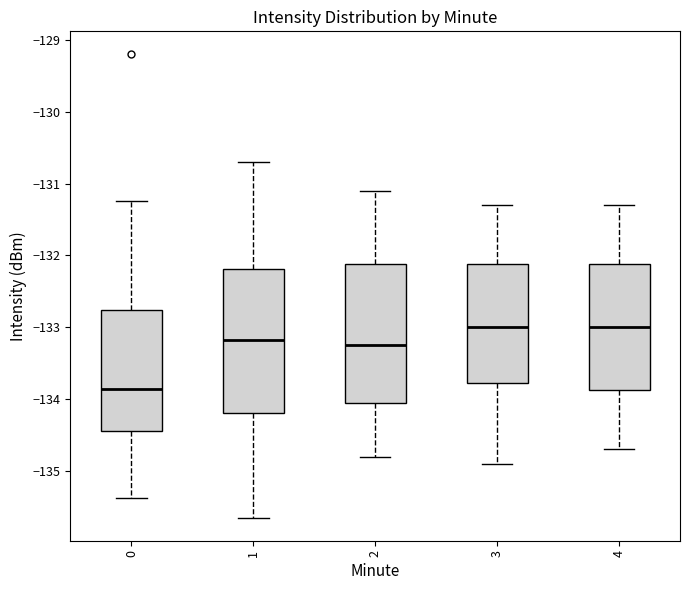

Reading left to right, transcribe this box plot: for each box, give where its median line is, the range the box spans, and where its two whiskers end, as read against the y-axis. The values are not printed on the chart, so give them approximately, as read against the axis.

0: median -133.9, box -134.4 to -132.8, whiskers -135.4 to -131.2
1: median -133.2, box -134.2 to -132.2, whiskers -135.6 to -130.7
2: median -133.2, box -134.0 to -132.1, whiskers -134.8 to -131.1
3: median -133.0, box -133.8 to -132.1, whiskers -134.9 to -131.3
4: median -133.0, box -133.9 to -132.1, whiskers -134.7 to -131.3